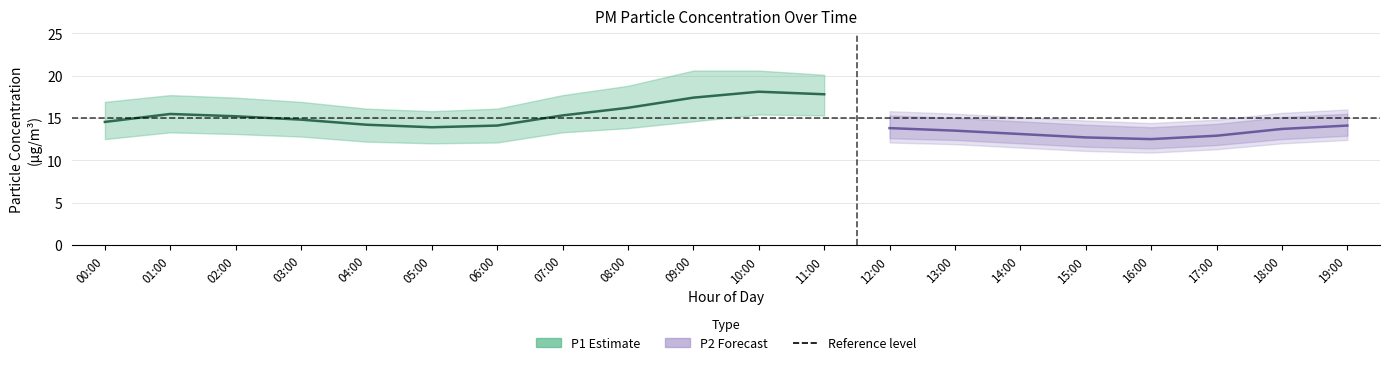

Is it true that P1 equals 4.2 at 17:00?

False